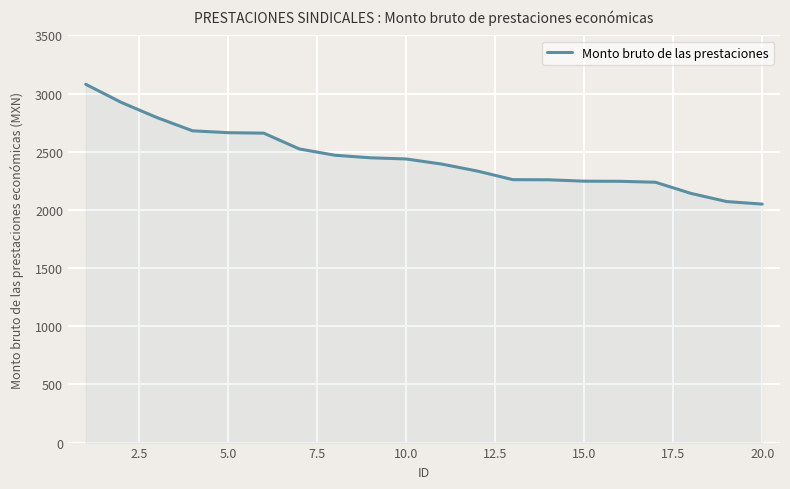

What is the greatest value displayed?

3080